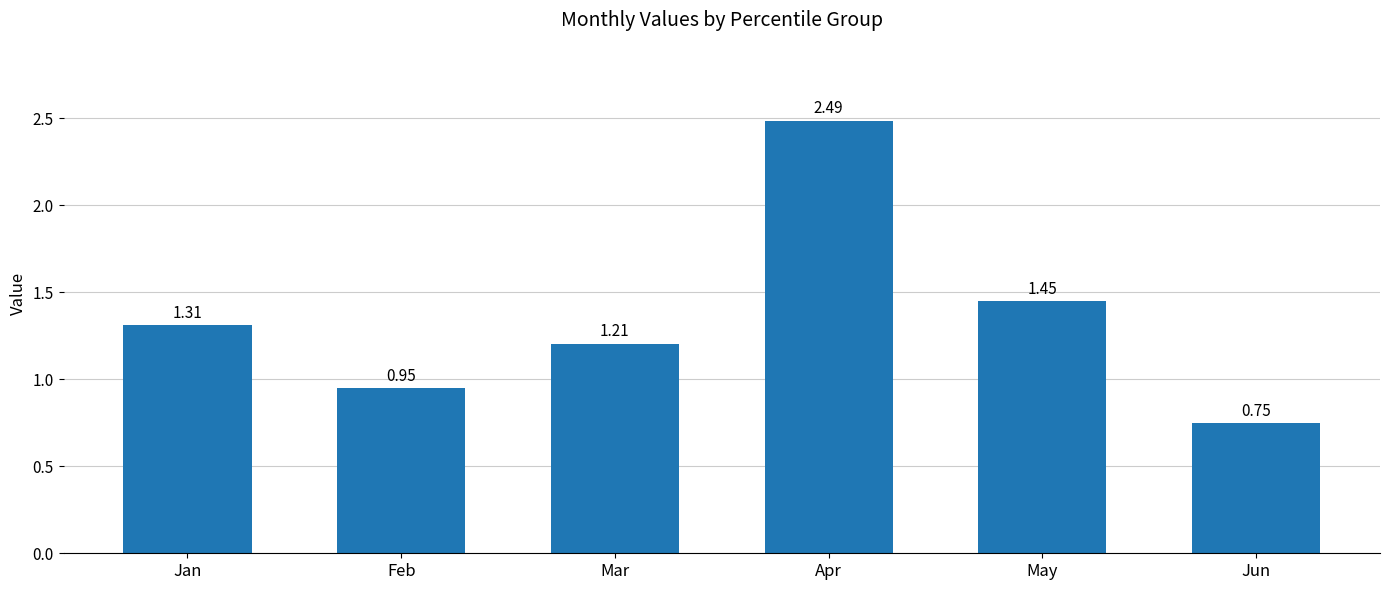

At which label does the data first exceed 1?

Jan